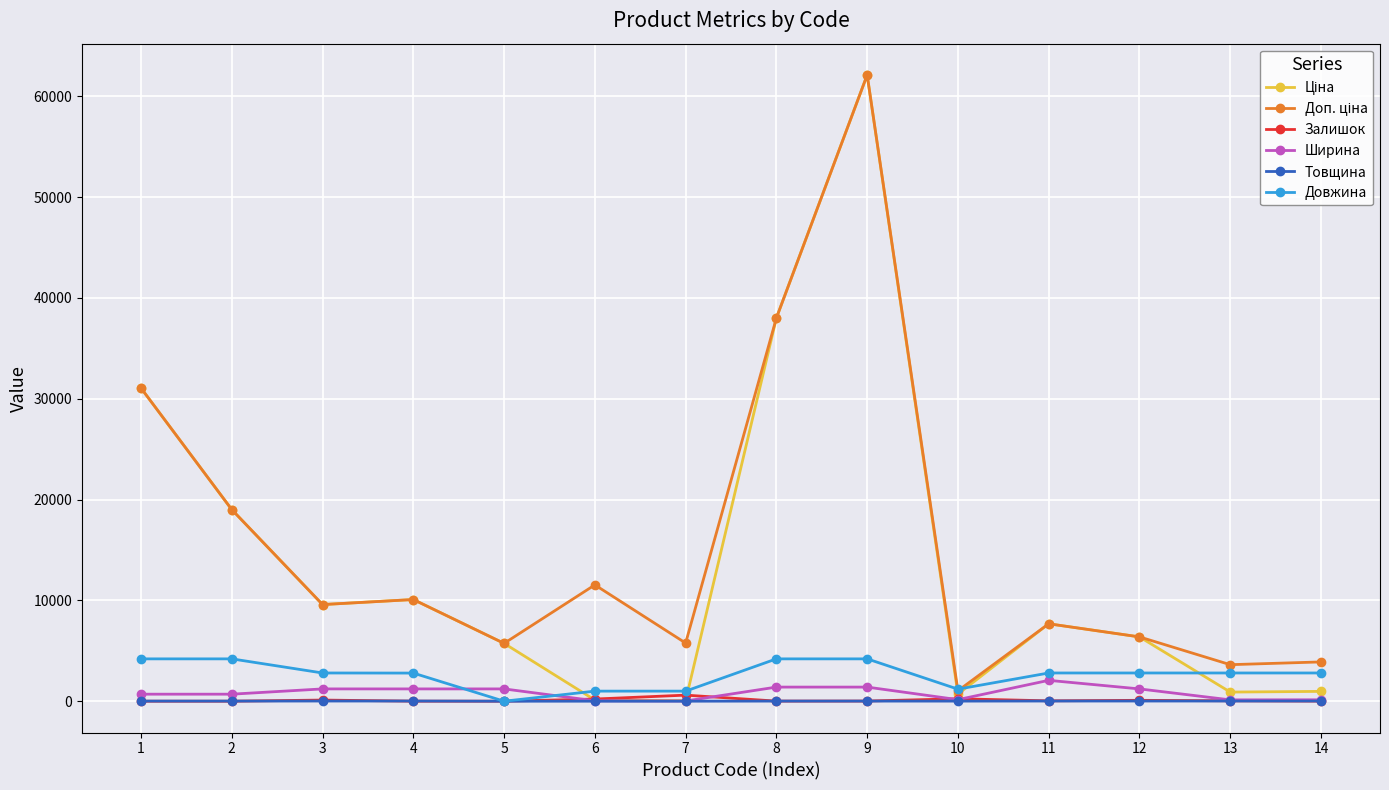

True or false: Ширина has more than 0 interior local peaks.

True